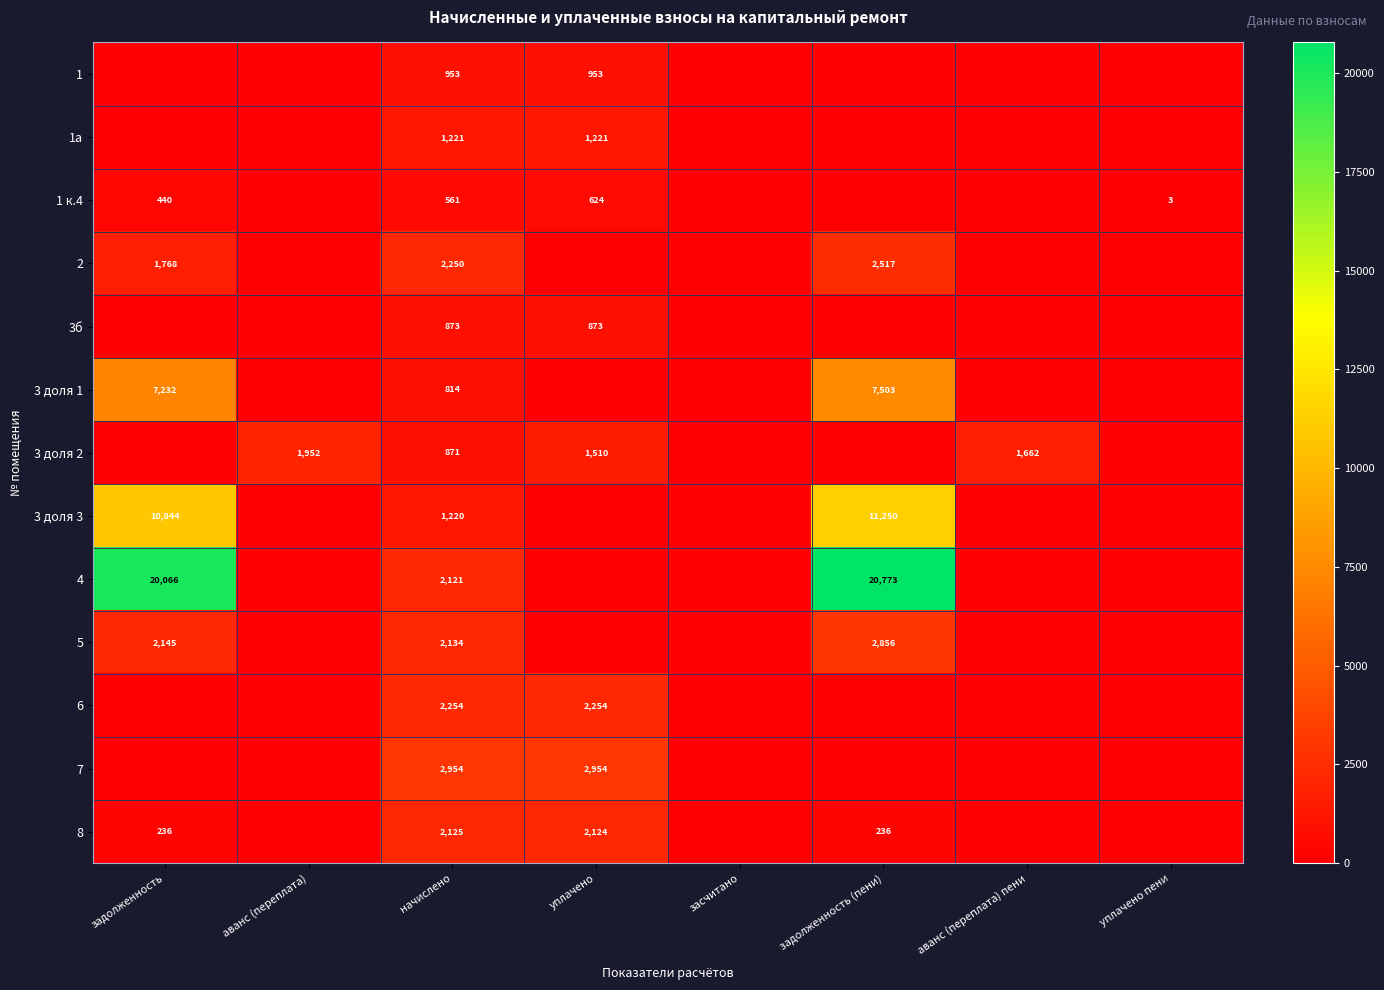

True or false: 3 доля 1 has a value of 7232 at задолженность.

True